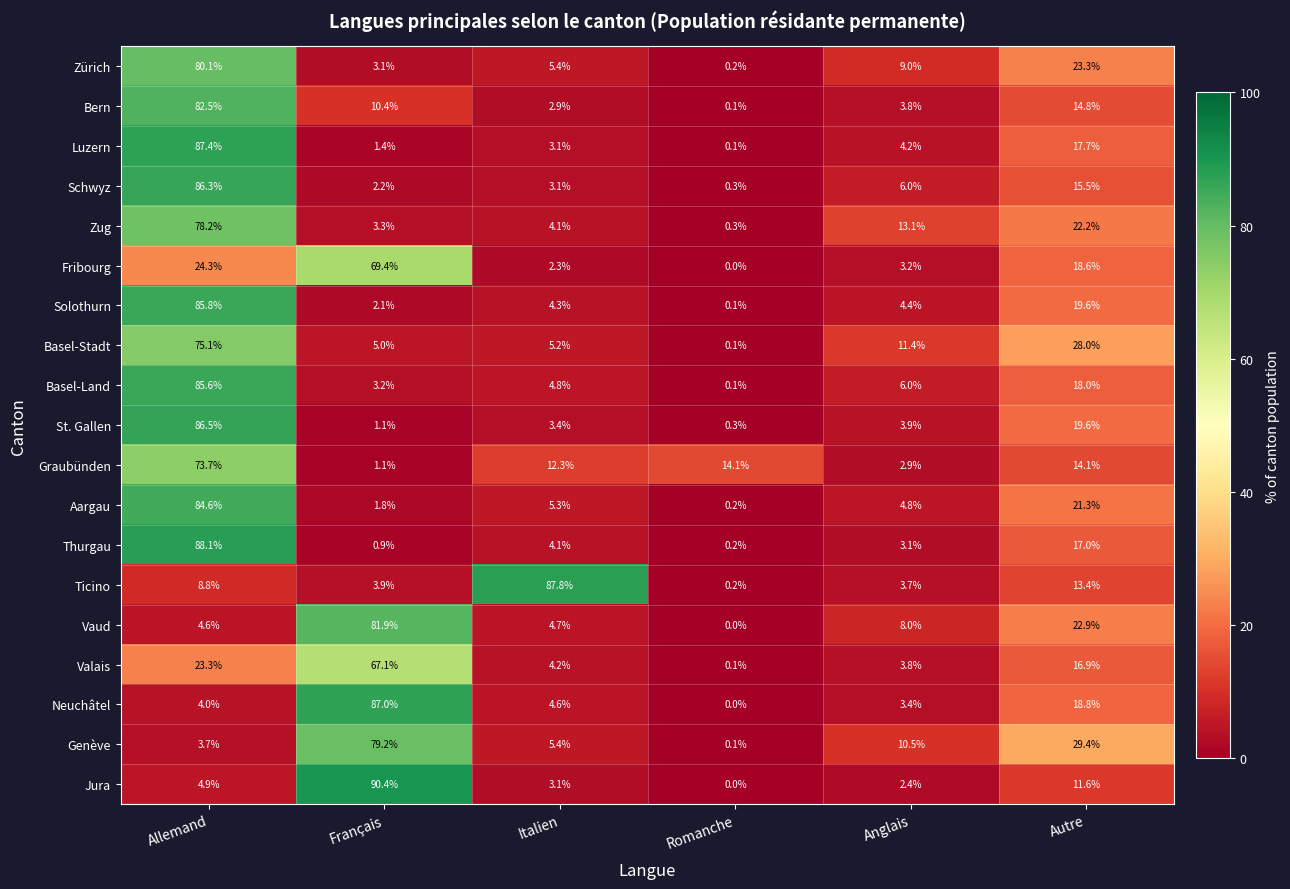

What is the approximate value of Aargau at Autre?

21.3